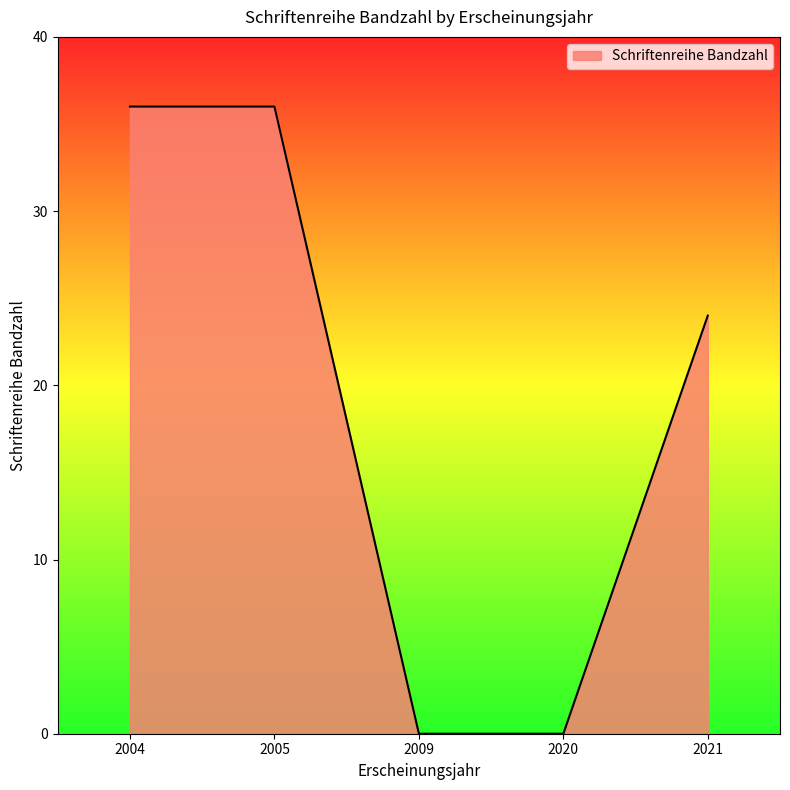

Where does the data first go above 24?

2004